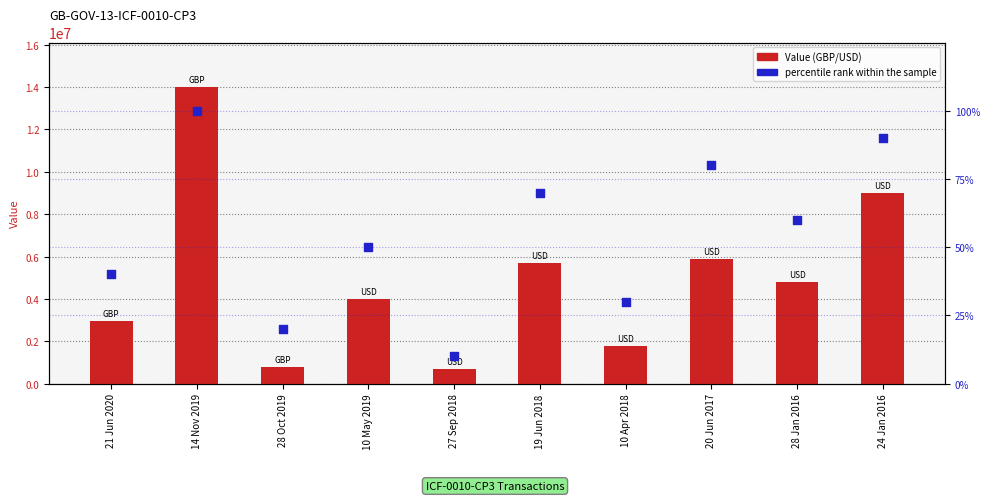

Which series reaches the maximum Y coordinate?

Value (GBP/USD)